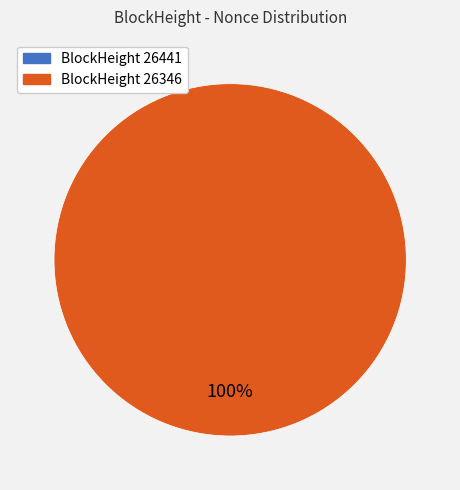

Combined, what portion of the pie is 26441 and 26346?

100.0%